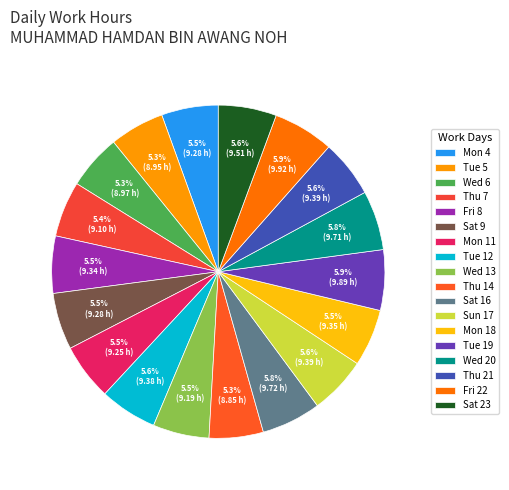

Approximately how many times larger is the value at Thu 7 compared to Mon 11?

1.0